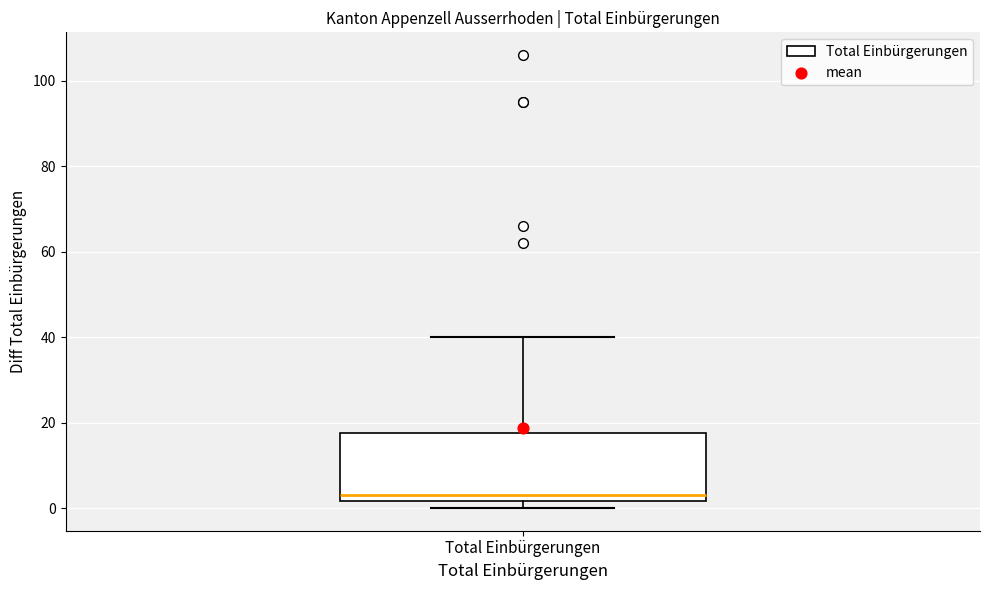

Read this box plot against the y-axis: the position of the median line, the range covered by the box, and the ends of both whiskers. The values are not printed on the chart, so give them approximately, as read against the axis.

median 4, box 2 to 18, whiskers 0 to 40